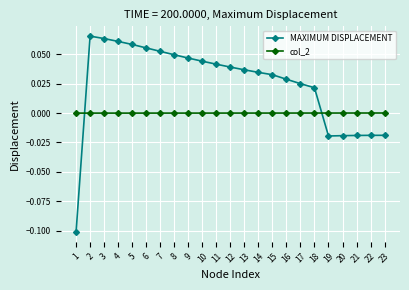

What is the sum of all MAXIMUM DISPLACEMENT values?

0.6